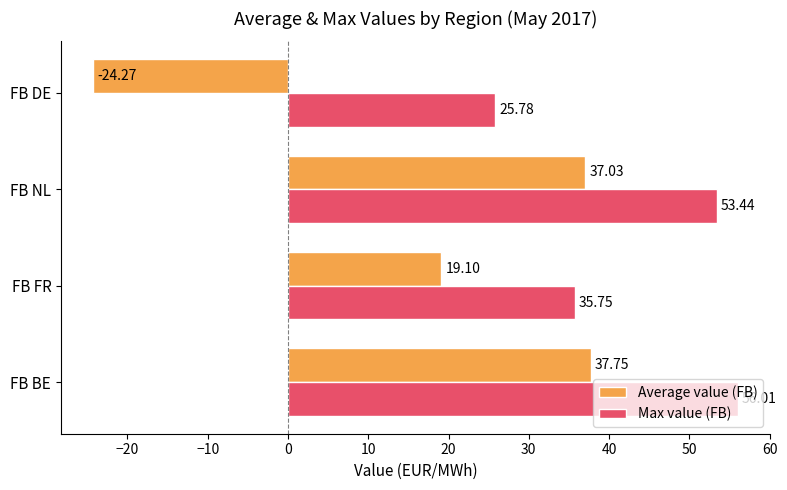

What is the minimum value shown in the chart?

-24.3